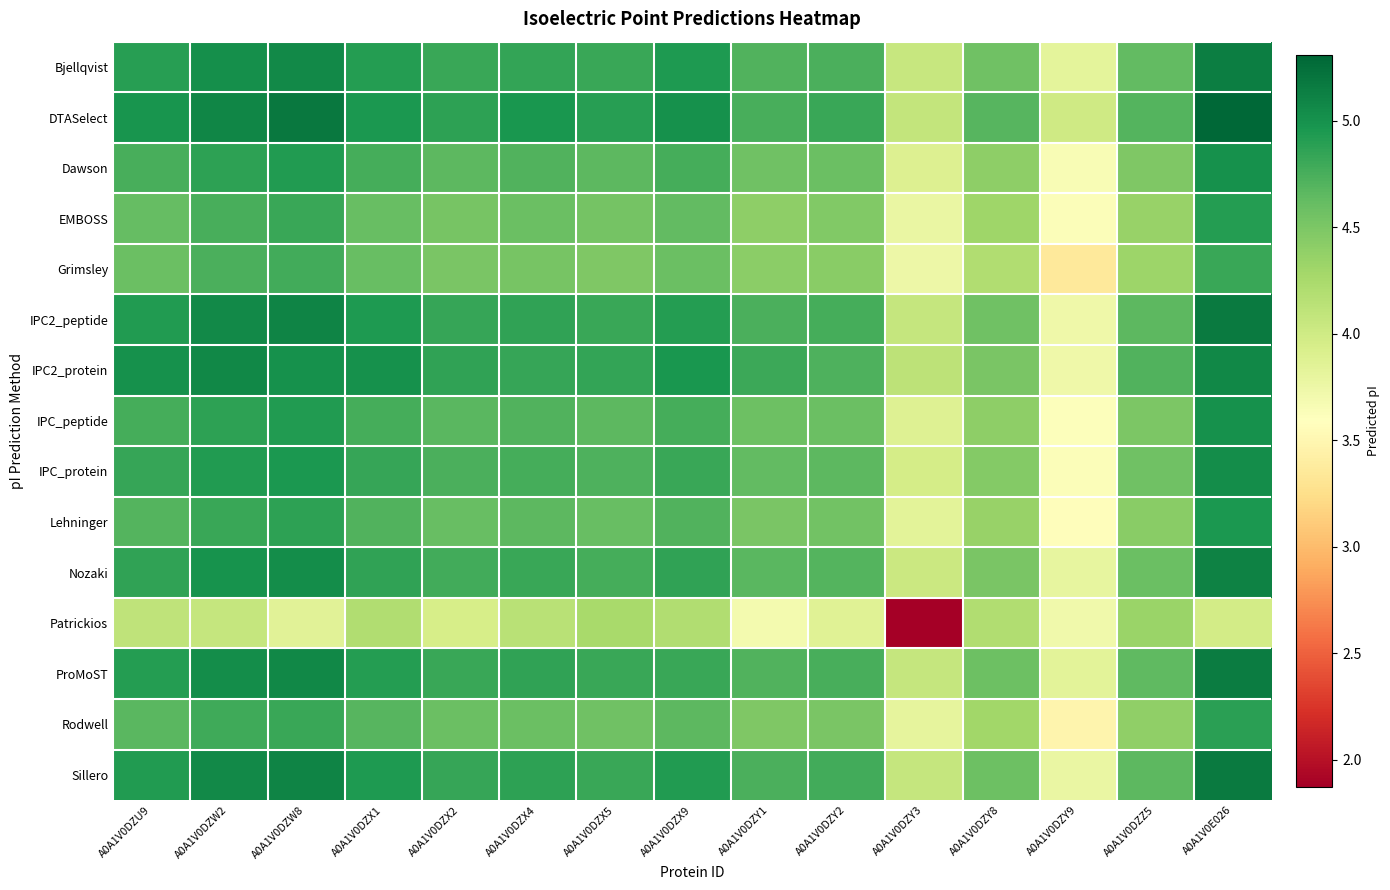

What is the total value across all series at A0A1V0DZY1?

68.4